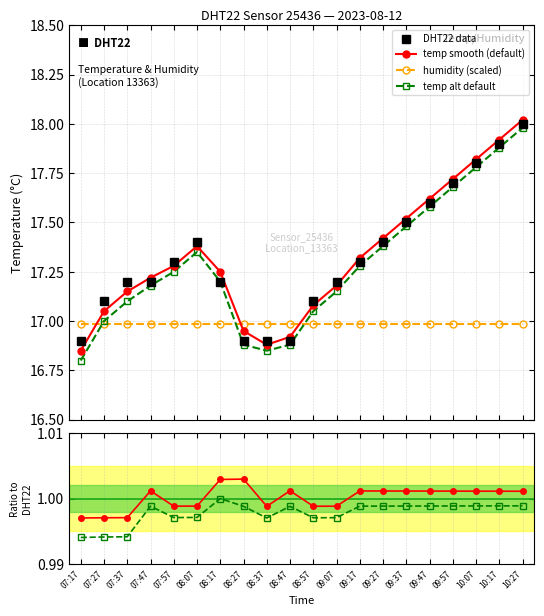

At which label does humidity (scaled) reach its minimum?

07:17